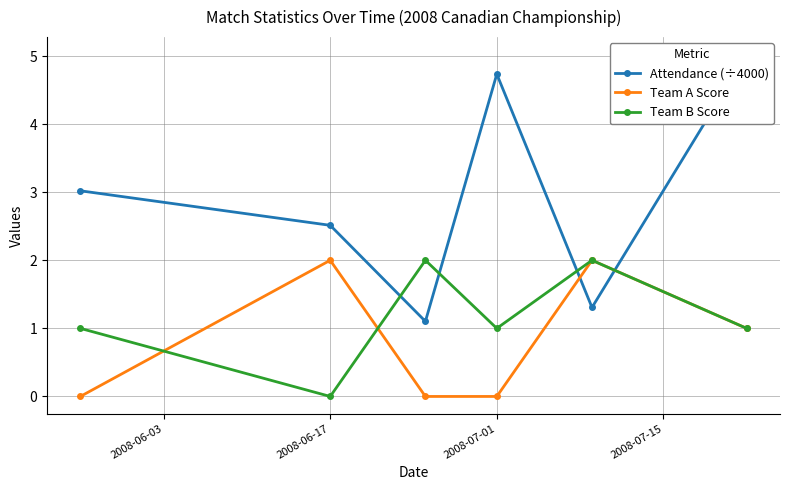

How many interior local valleys does the Team B Score series have?

2